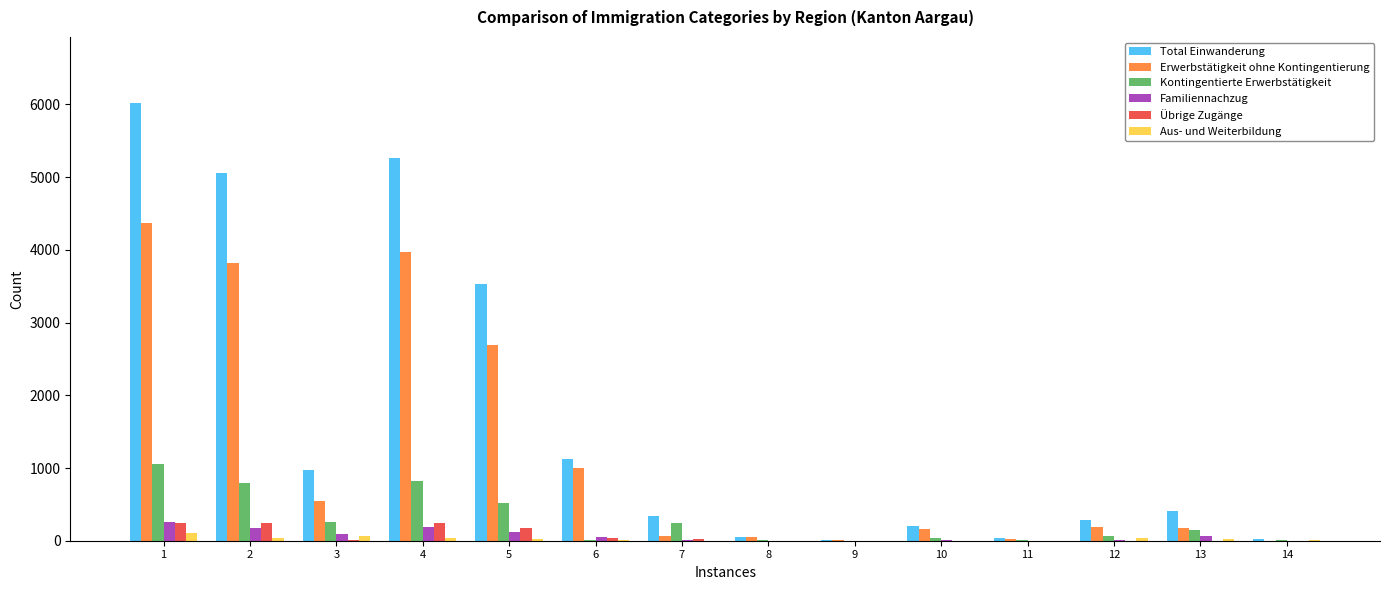

Count the number of data series in this chart.

6